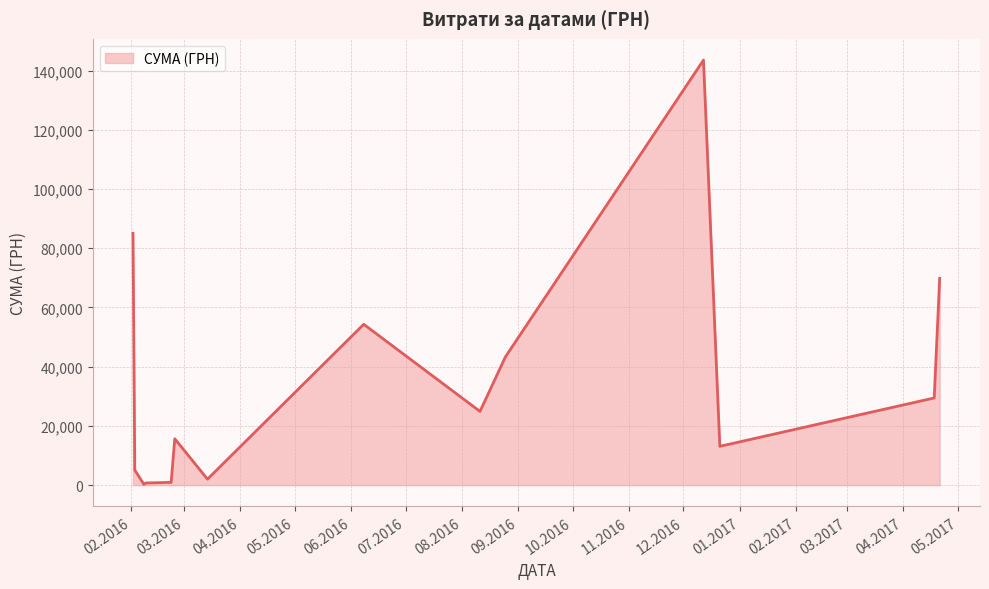

What is the greatest value displayed?

143568.0